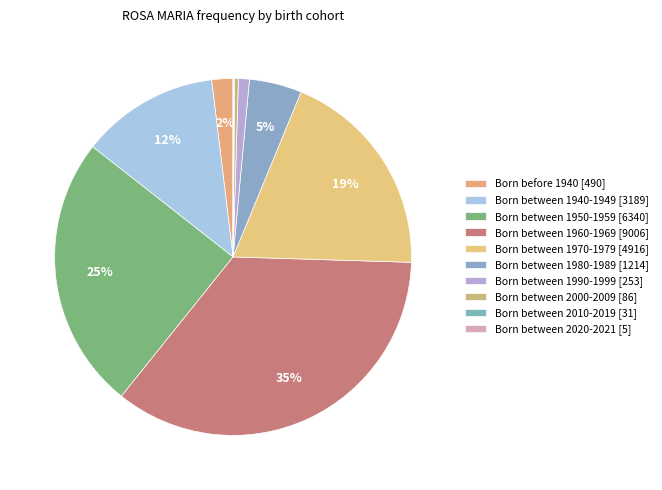

To the nearest percent, what is the combined percentage of Born between 1940-1949 and Born between 1980-1989?

17%